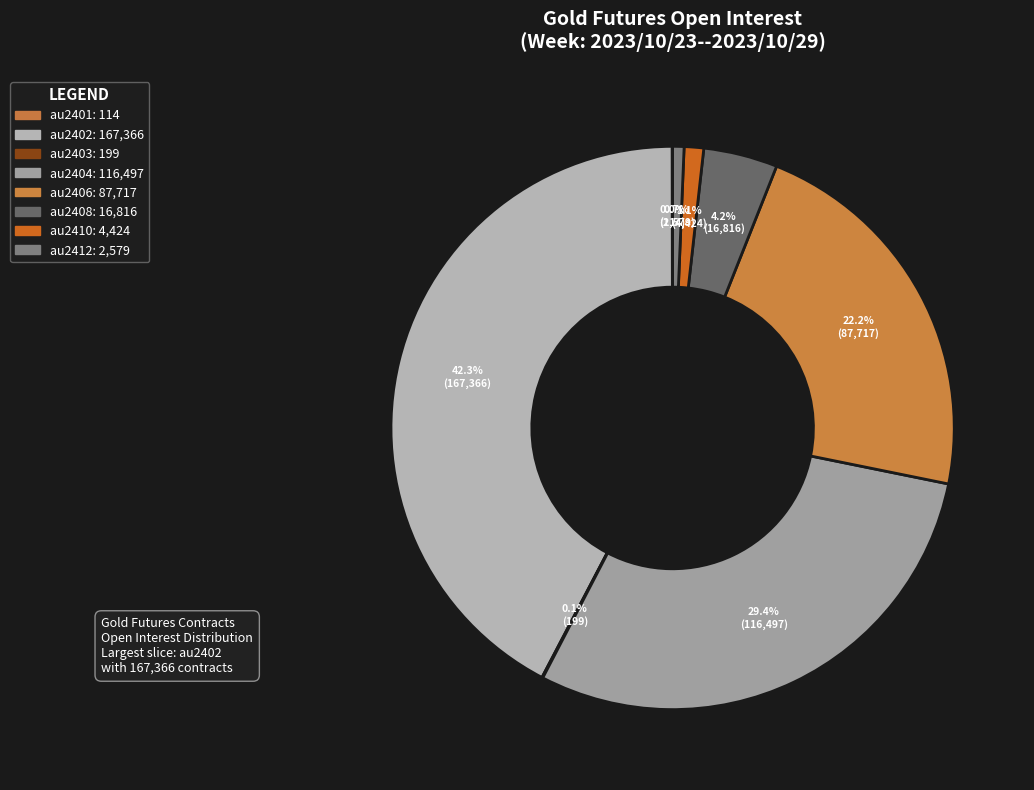

Does any single category account for the majority?

No